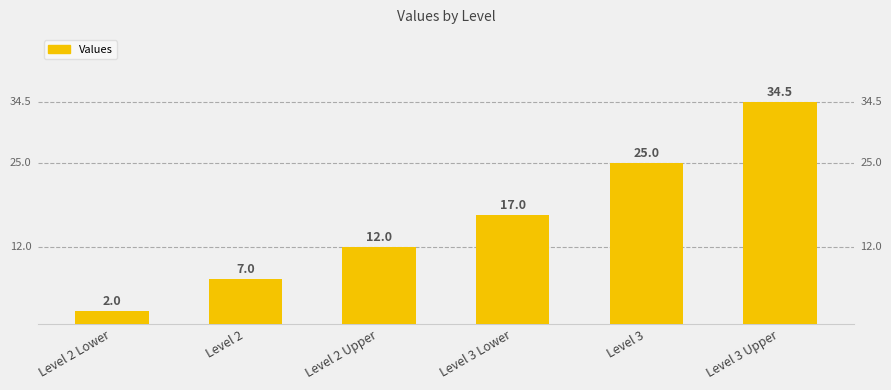

What is the change in value from Level 2 Upper to Level 3 Lower?

+5.0